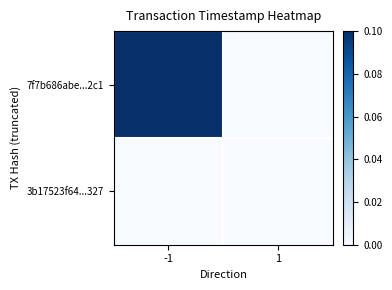

At how many categories does at least one series exceed 0?

1